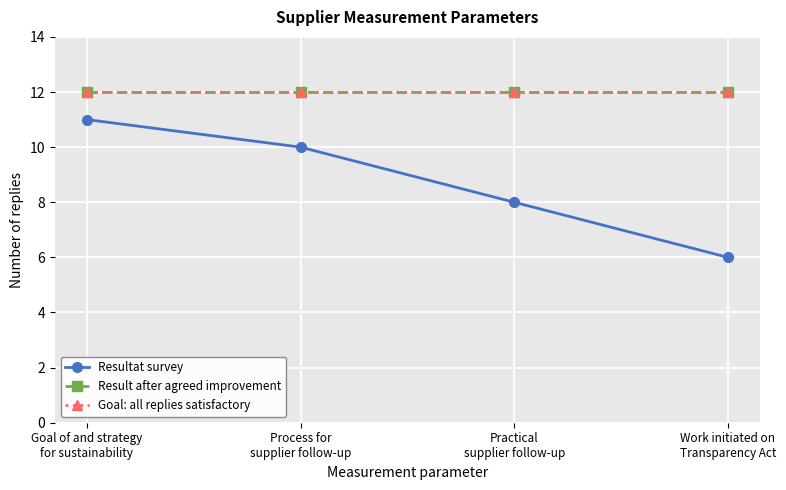

True or false: Goal: all replies satisfactory and Result after agreed improvement cross at least once.

False